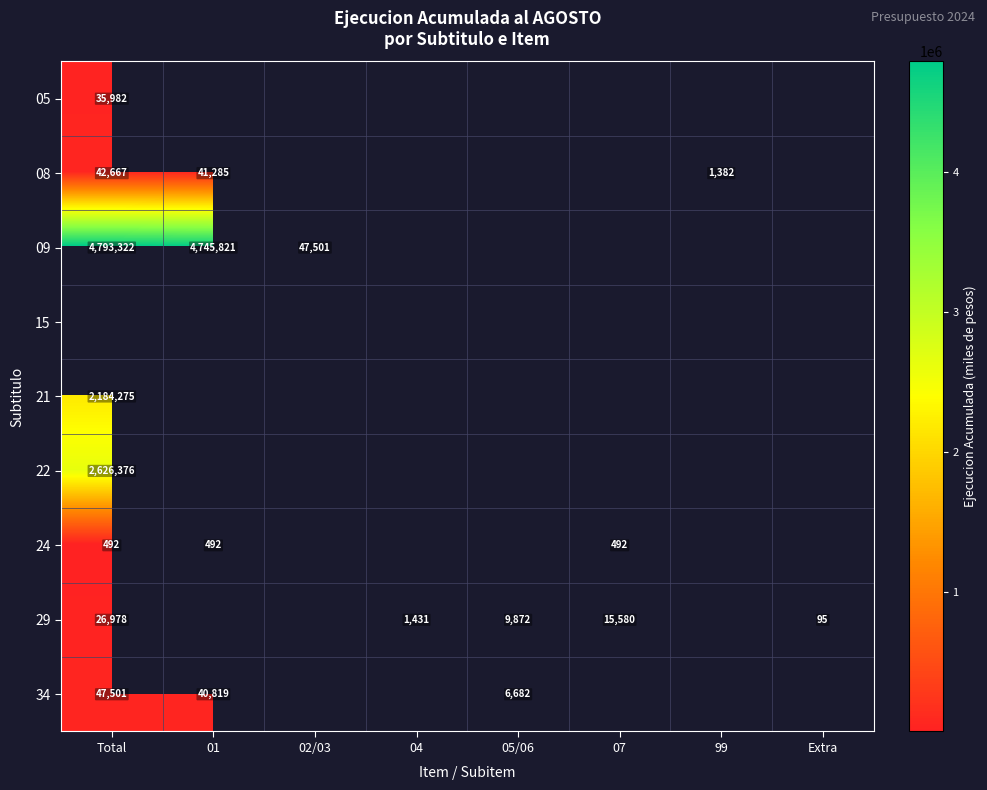

True or false: 34 has a value of 66277 at Total.

False